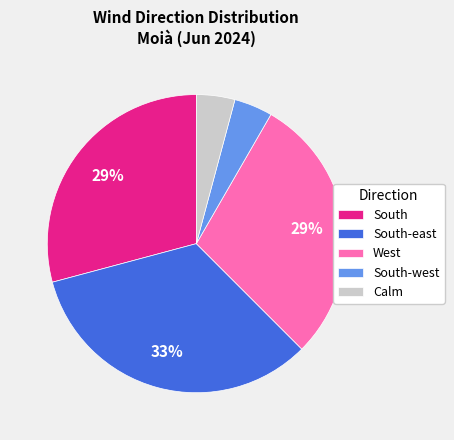

True or false: West accounts for 1% of the total.

False